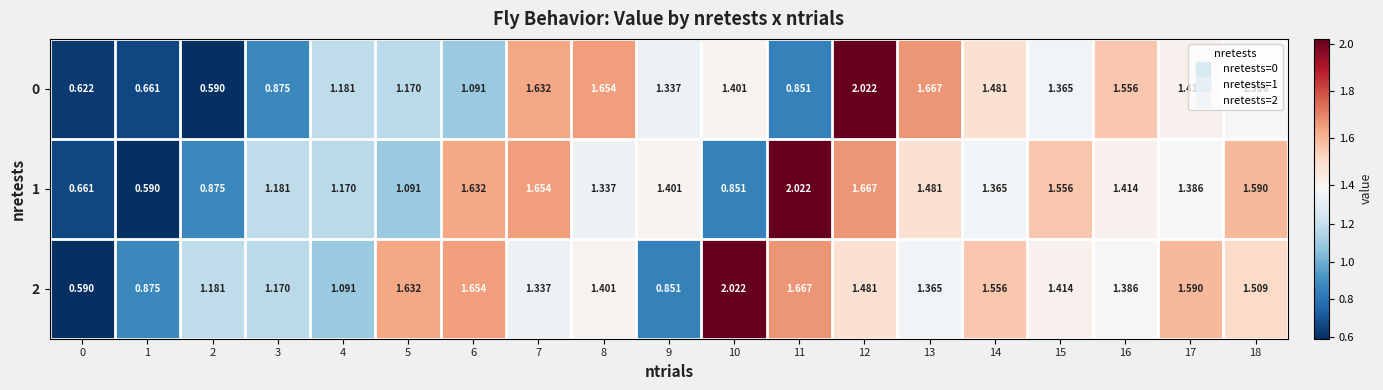

Between 2 and 6, which series saw the biggest shift?

1